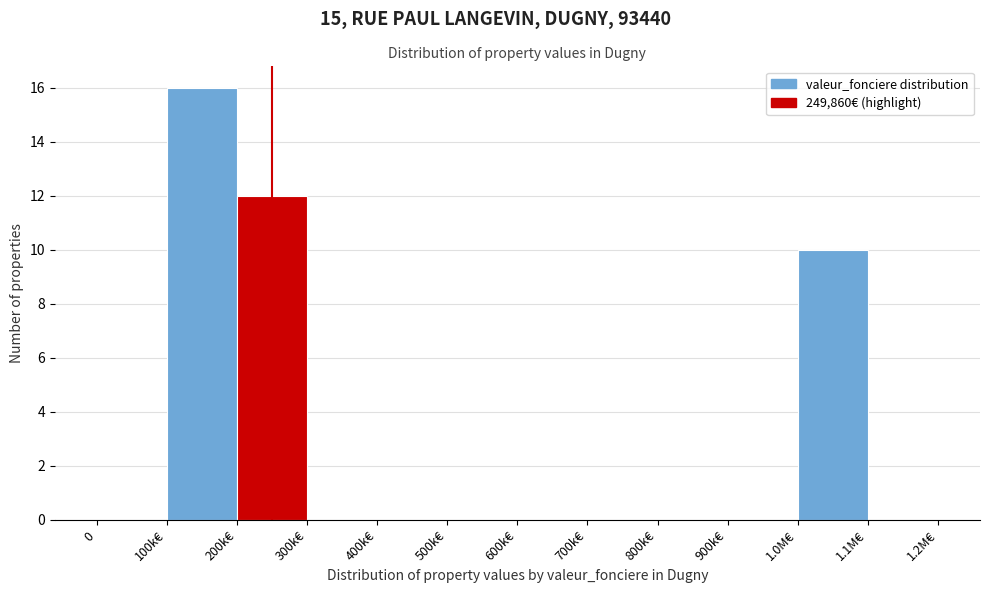

Reading left to right, what are all the values shown in this chart?

0=0	100k€=16	200k€=12	300k€=0	400k€=0	500k€=0	600k€=0	700k€=0	800k€=0	900k€=0	1.0M€=10	1.1M€=0